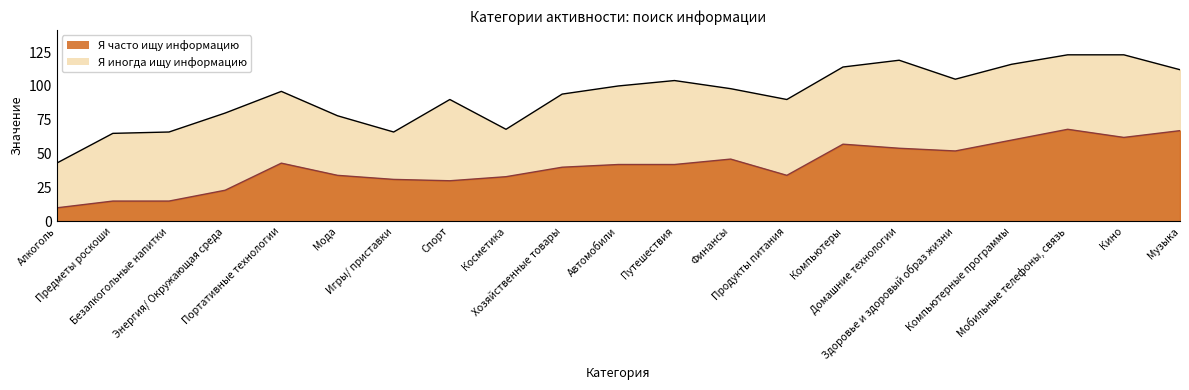

Which category has the lowest value across all series?

Алкоголь